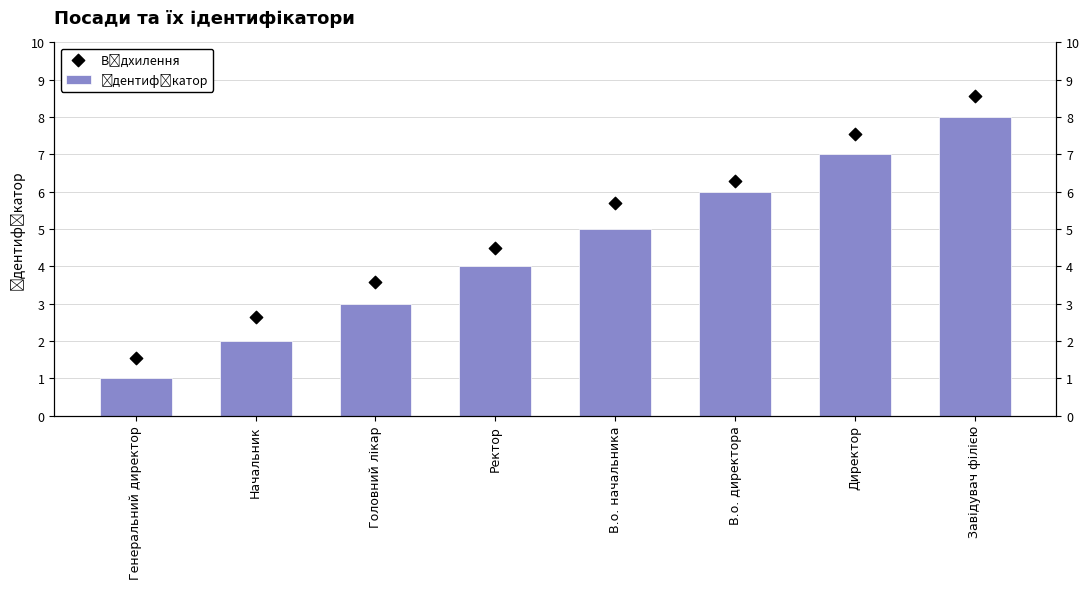

At how many categories does at least one series exceed 3?

6